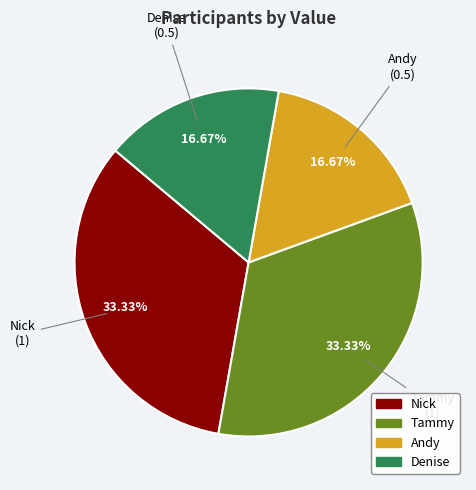

Does Tammy represent more than half of the total?

No